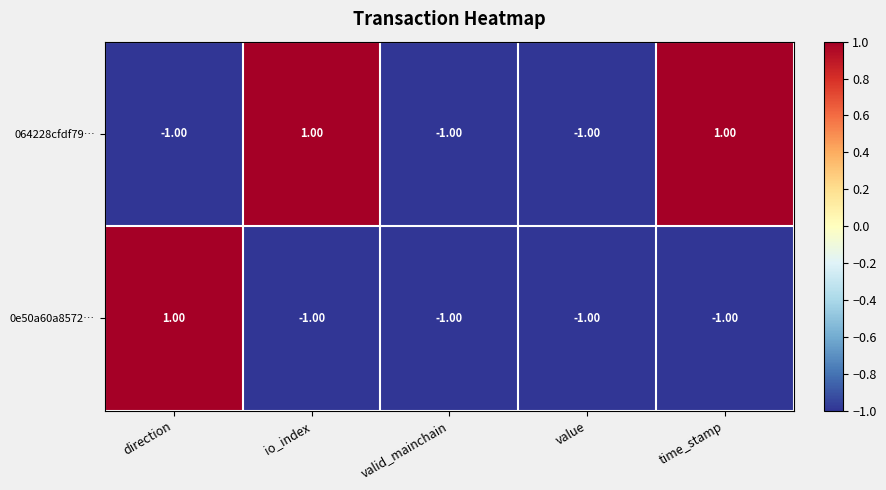

At time_stamp, list the series in order from smallest to largest.

0e50a60a8572…, 064228cfdf79…